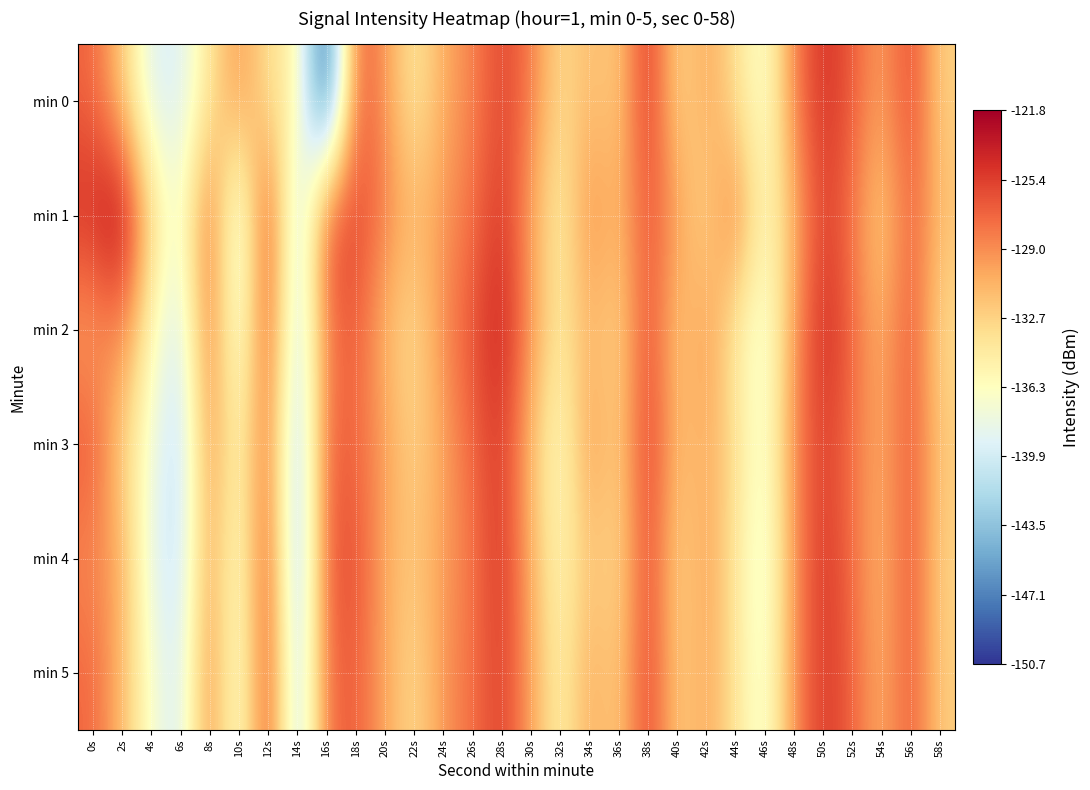

List the series in order of their peak value, lowest first.

min 3, min 5, min 4, min 0, min 2, min 1